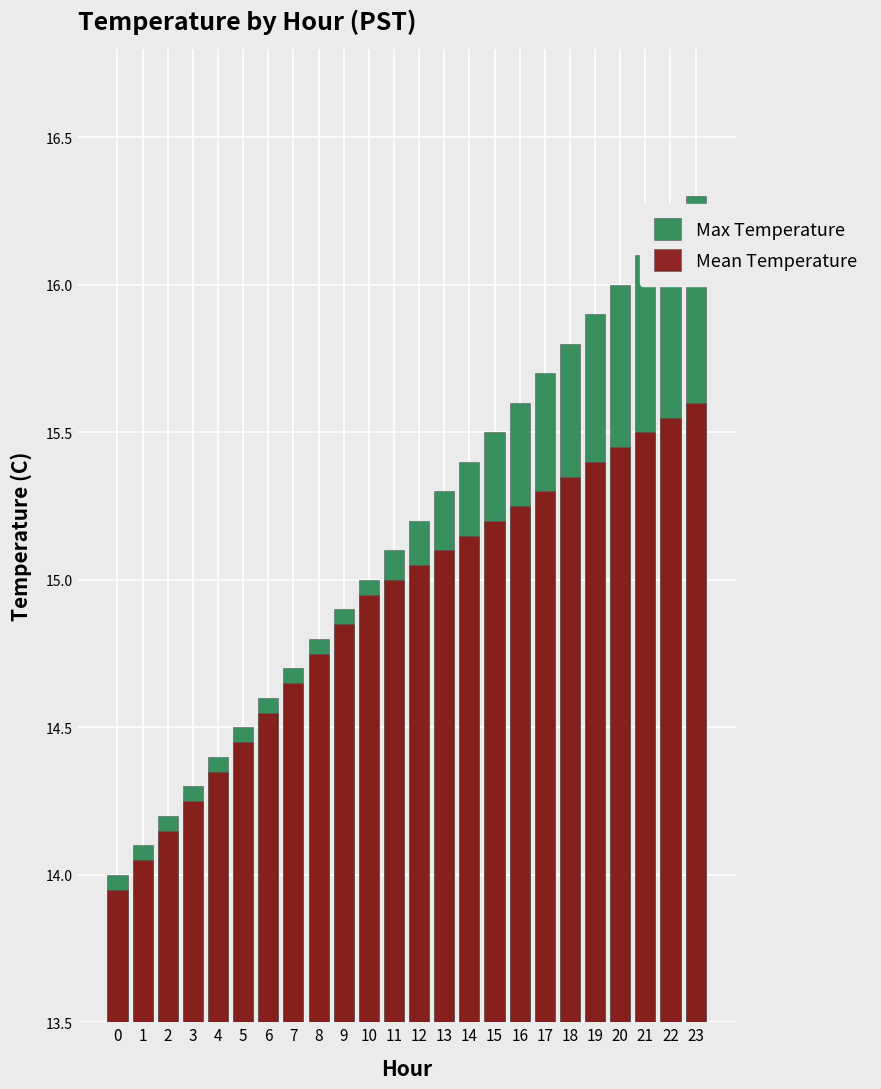

Rank the series by their maximum value, from highest to lowest.

Max Temperature, Mean Temperature